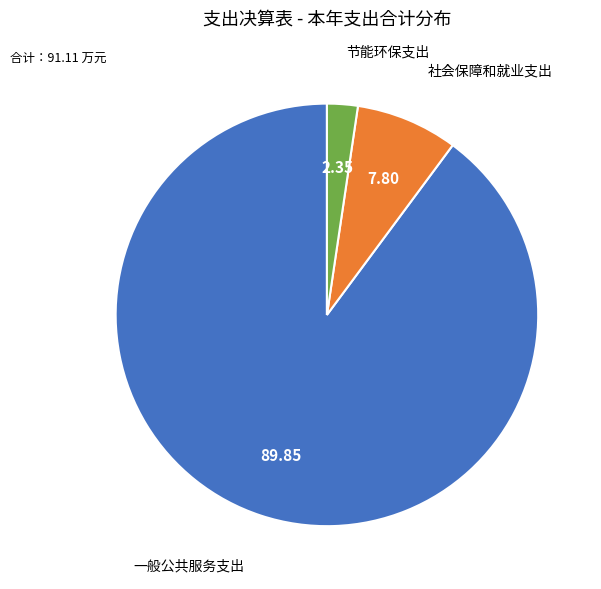

Does any single category account for the majority?

Yes